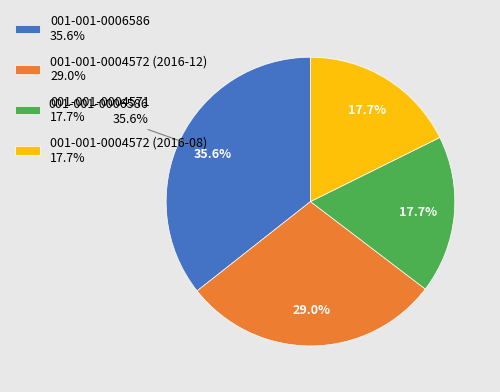

What is the change in value from 001-001-0006586 to 001-001-0004572 (2016-12)?

-35082